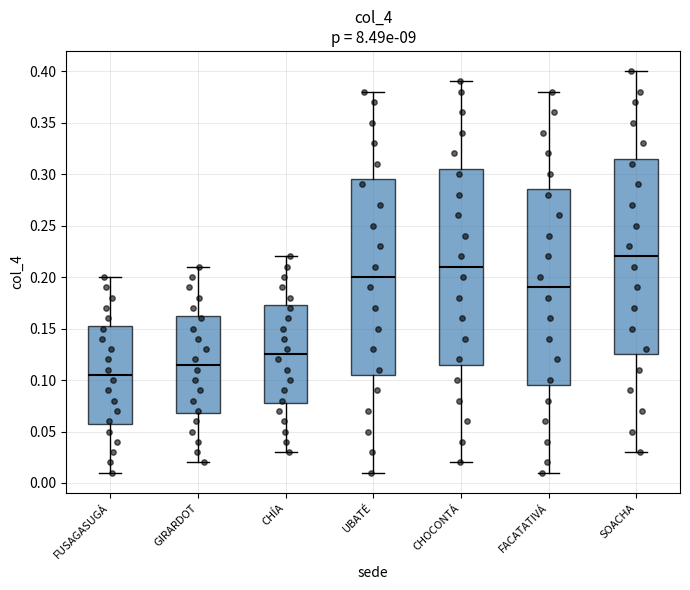

Reading left to right, transcribe this box plot: for each box, give where its median line is, the range the box spans, and where its two whiskers end, as read against the y-axis. The values are not printed on the chart, so give them approximately, as read against the axis.

FUSAGASUGÁ: median 0.105, box 0.060 to 0.155, whiskers 0.010 to 0.200
GIRARDOT: median 0.115, box 0.070 to 0.165, whiskers 0.020 to 0.210
CHÍA: median 0.125, box 0.080 to 0.175, whiskers 0.030 to 0.220
UBATÉ: median 0.200, box 0.105 to 0.295, whiskers 0.010 to 0.380
CHOCONTÁ: median 0.210, box 0.115 to 0.305, whiskers 0.020 to 0.390
FACATATIVÁ: median 0.190, box 0.095 to 0.285, whiskers 0.010 to 0.380
SOACHA: median 0.220, box 0.125 to 0.315, whiskers 0.030 to 0.400